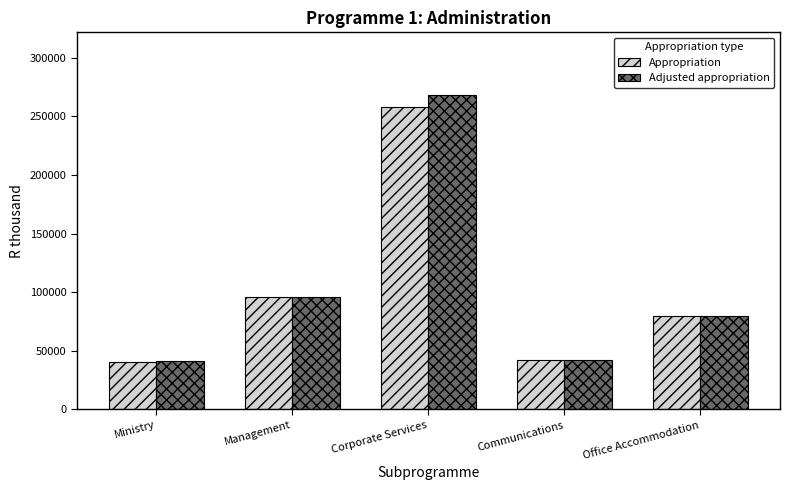

At how many categories does at least one series exceed 61103?

3